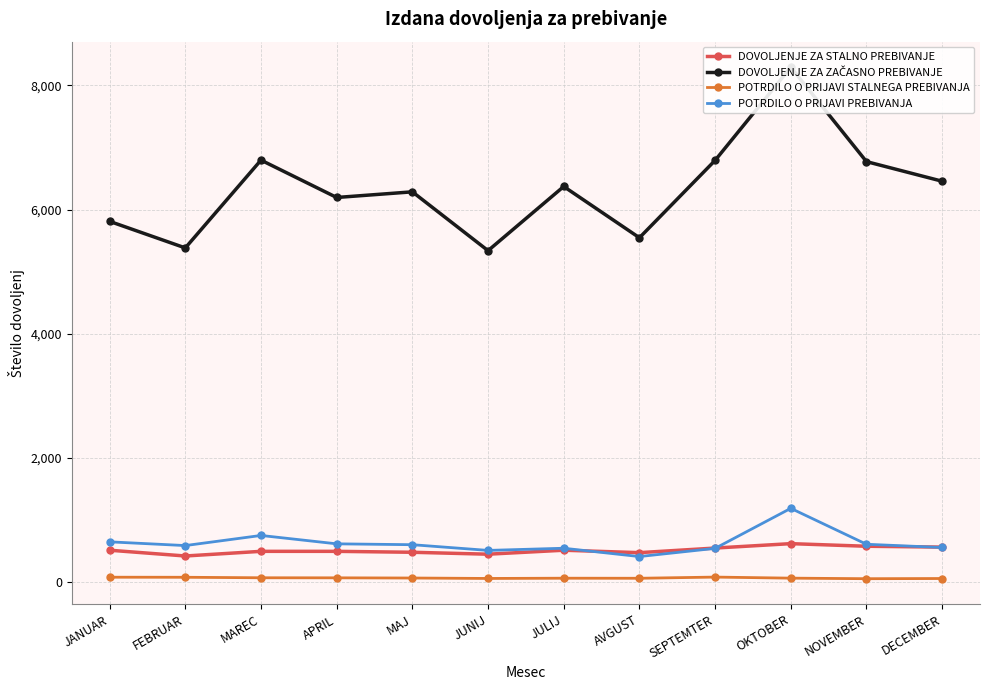

What are all the series names shown in the legend?

DOVOLJENJE ZA STALNO PREBIVANJE, DOVOLJENJE ZA ZAČASNO PREBIVANJE, POTRDILO O PRIJAVI STALNEGA PREBIVANJA, POTRDILO O PRIJAVI PREBIVANJA